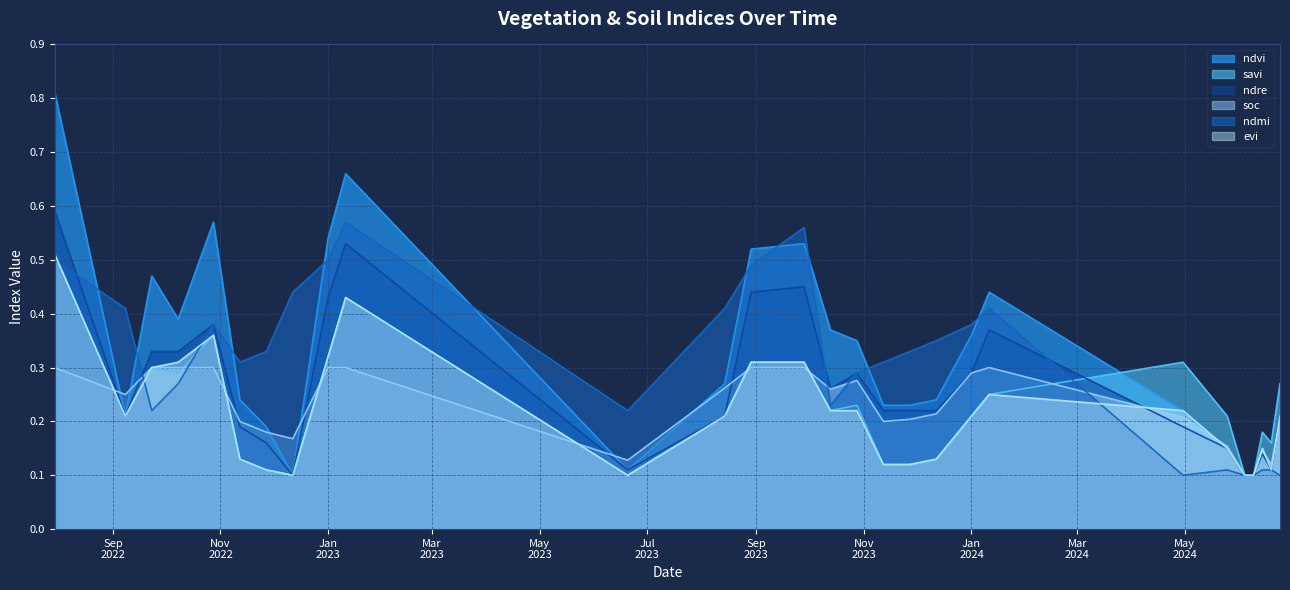

Which series has the largest total across all categories?

ndvi